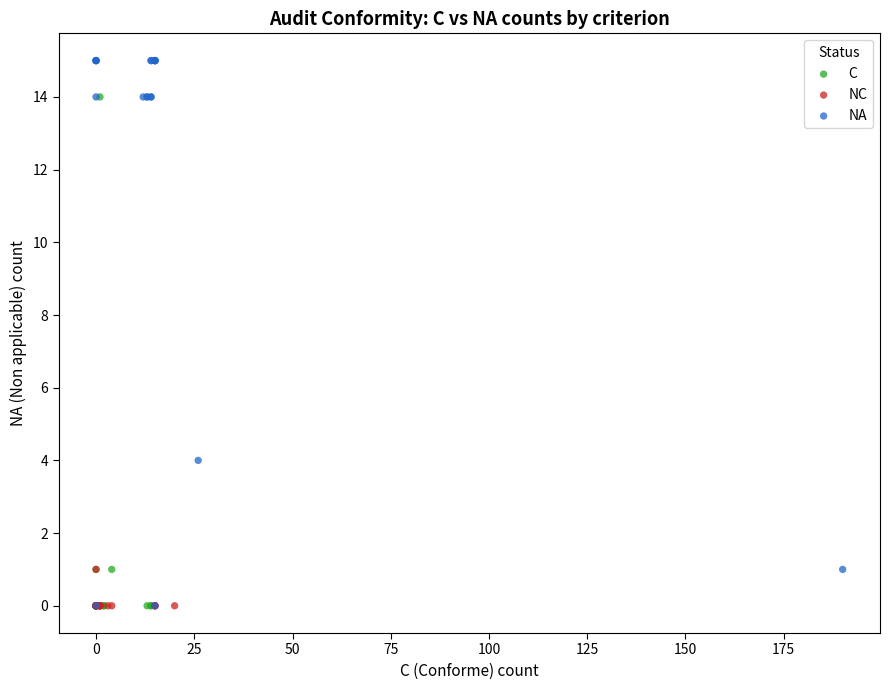

Which series has the widest spread of Y values?

NA